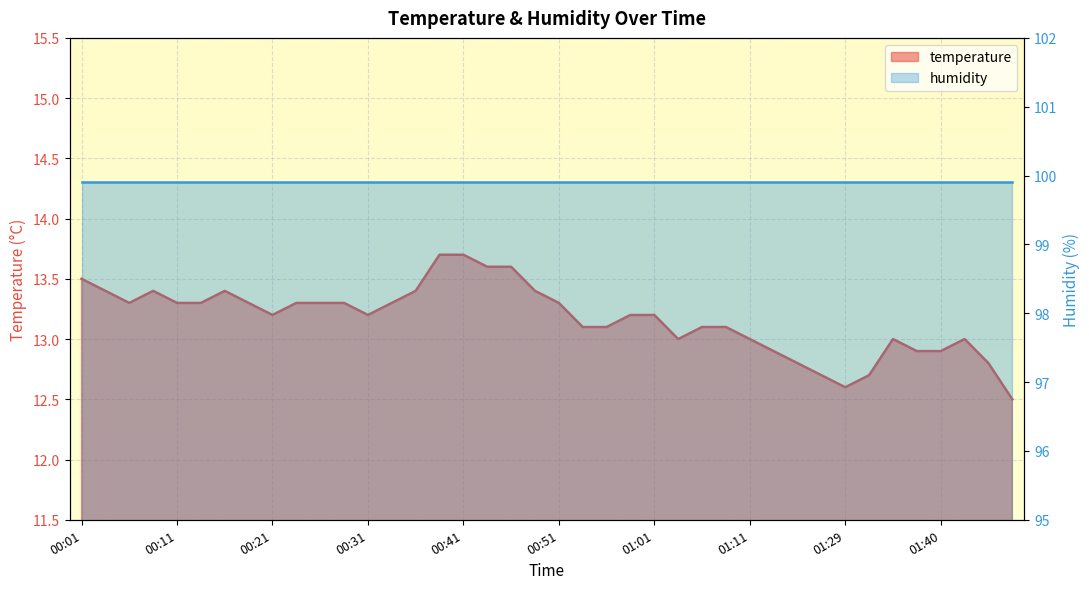

What is the label of the 37th point from the left?

01:40